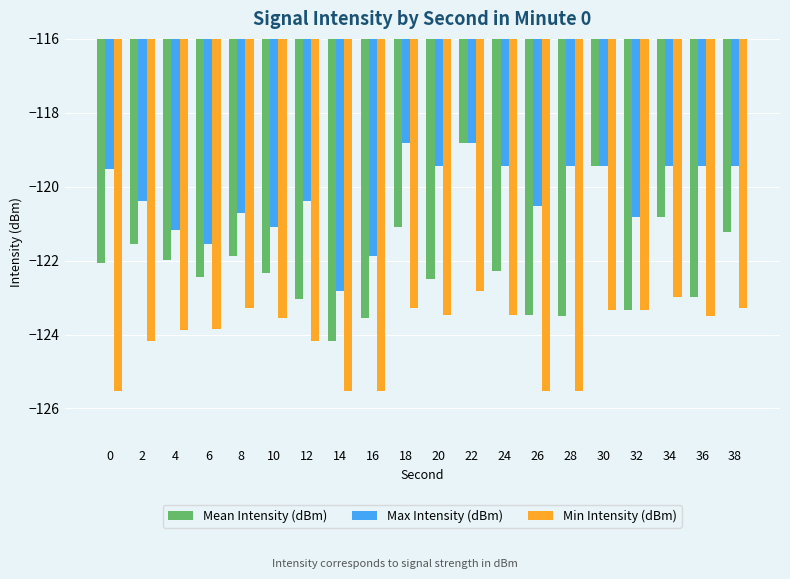

List the series in order of their overall mean, highest first.

Max Intensity (dBm), Mean Intensity (dBm), Min Intensity (dBm)